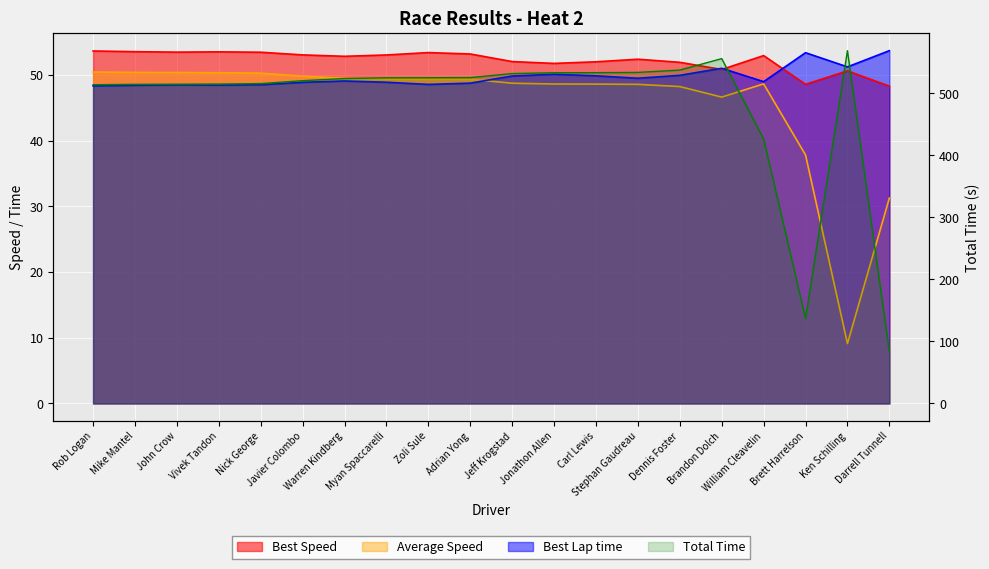

Reading right to left, list all the values displayed in this chart.

Best Lap time: Darrell Tunnell=53.7	Ken Schilling=51.2	Brett Harrelson=53.4	William Cleavelin=49.0	Brandon Dolch=51.0	Dennis Foster=49.9	Stephan Gaudreau=49.5	Carl Lewis=49.9	Jonathon Allen=50.1	Jeff Krogstad=49.8	Adrian Yong=48.7	Zoli Sule=48.5	Myan Spaccarelli=48.9	Warren Kindberg=49.1	Javier Colombo=48.9	Nick George=48.5	Vivek Tandon=48.4	John Crow=48.5	Mike Mantel=48.4	Rob Logan=48.3
Best Speed: Darrell Tunnell=48.3	Ken Schilling=50.6	Brett Harrelson=48.6	William Cleavelin=52.9	Brandon Dolch=50.8	Dennis Foster=51.9	Stephan Gaudreau=52.4	Carl Lewis=52.0	Jonathon Allen=51.7	Jeff Krogstad=52.0	Adrian Yong=53.2	Zoli Sule=53.4	Myan Spaccarelli=53.0	Warren Kindberg=52.8	Javier Colombo=53.0	Nick George=53.4	Vivek Tandon=53.5	John Crow=53.5	Mike Mantel=53.5	Rob Logan=53.6
Average Speed: Darrell Tunnell=31.3	Ken Schilling=9.1	Brett Harrelson=37.8	William Cleavelin=48.6	Brandon Dolch=46.6	Dennis Foster=48.2	Stephan Gaudreau=48.6	Carl Lewis=48.6	Jonathon Allen=48.6	Jeff Krogstad=48.7	Adrian Yong=49.3	Zoli Sule=49.4	Myan Spaccarelli=49.4	Warren Kindberg=49.5	Javier Colombo=49.8	Nick George=50.3	Vivek Tandon=50.3	John Crow=50.4	Mike Mantel=50.4	Rob Logan=50.4
Total Time: Darrell Tunnell=82.9	Ken Schilling=568.8	Brett Harrelson=137.1	William Cleavelin=426.4	Brandon Dolch=556.0	Dennis Foster=537.5	Stephan Gaudreau=533.8	Carl Lewis=533.4	Jonathon Allen=533.2	Jeff Krogstad=531.9	Adrian Yong=525.4	Zoli Sule=525.2	Myan Spaccarelli=525.1	Warren Kindberg=524.0	Javier Colombo=520.4	Nick George=515.8	Vivek Tandon=515.0	John Crow=514.8	Mike Mantel=514.6	Rob Logan=513.9